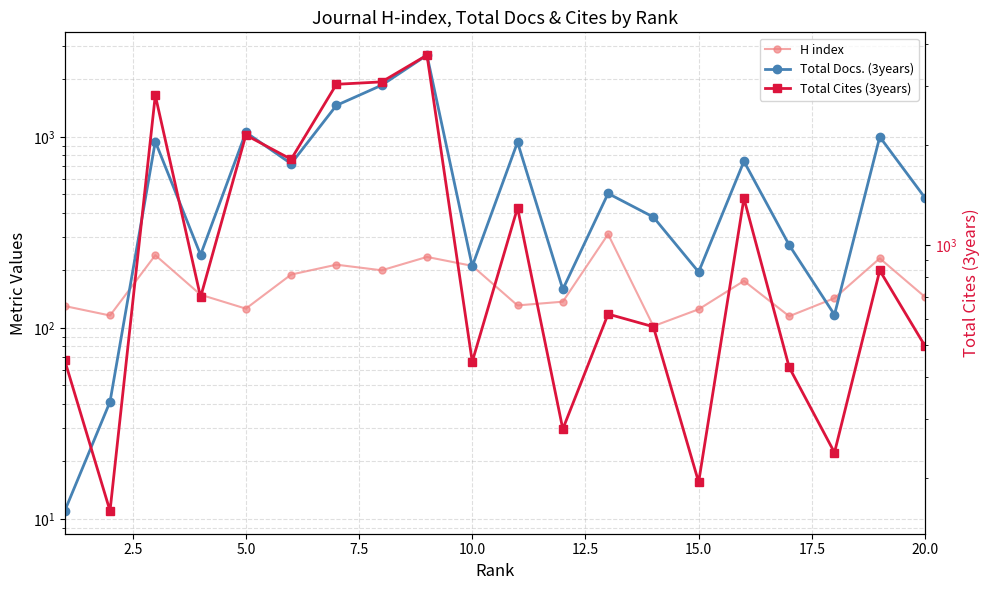

True or false: Total Cites (3years) has a value of 711 at 10.

False